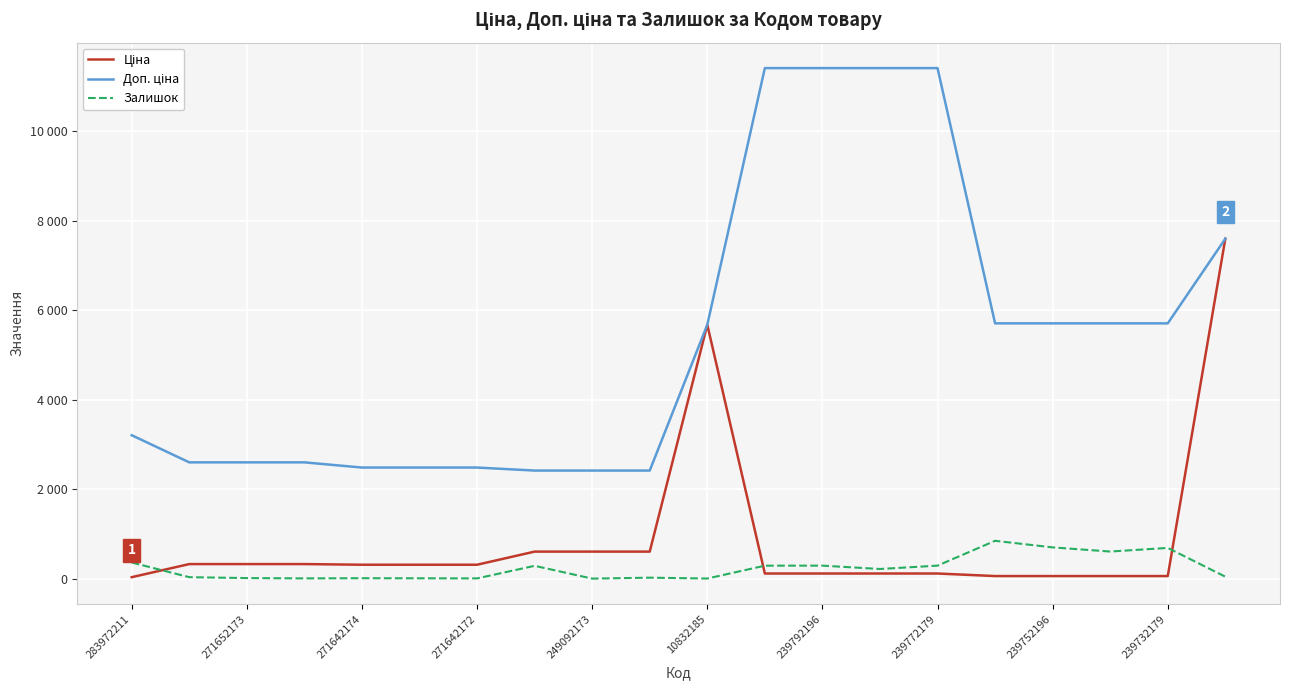

Is this an area chart (filled region under the line)?

No